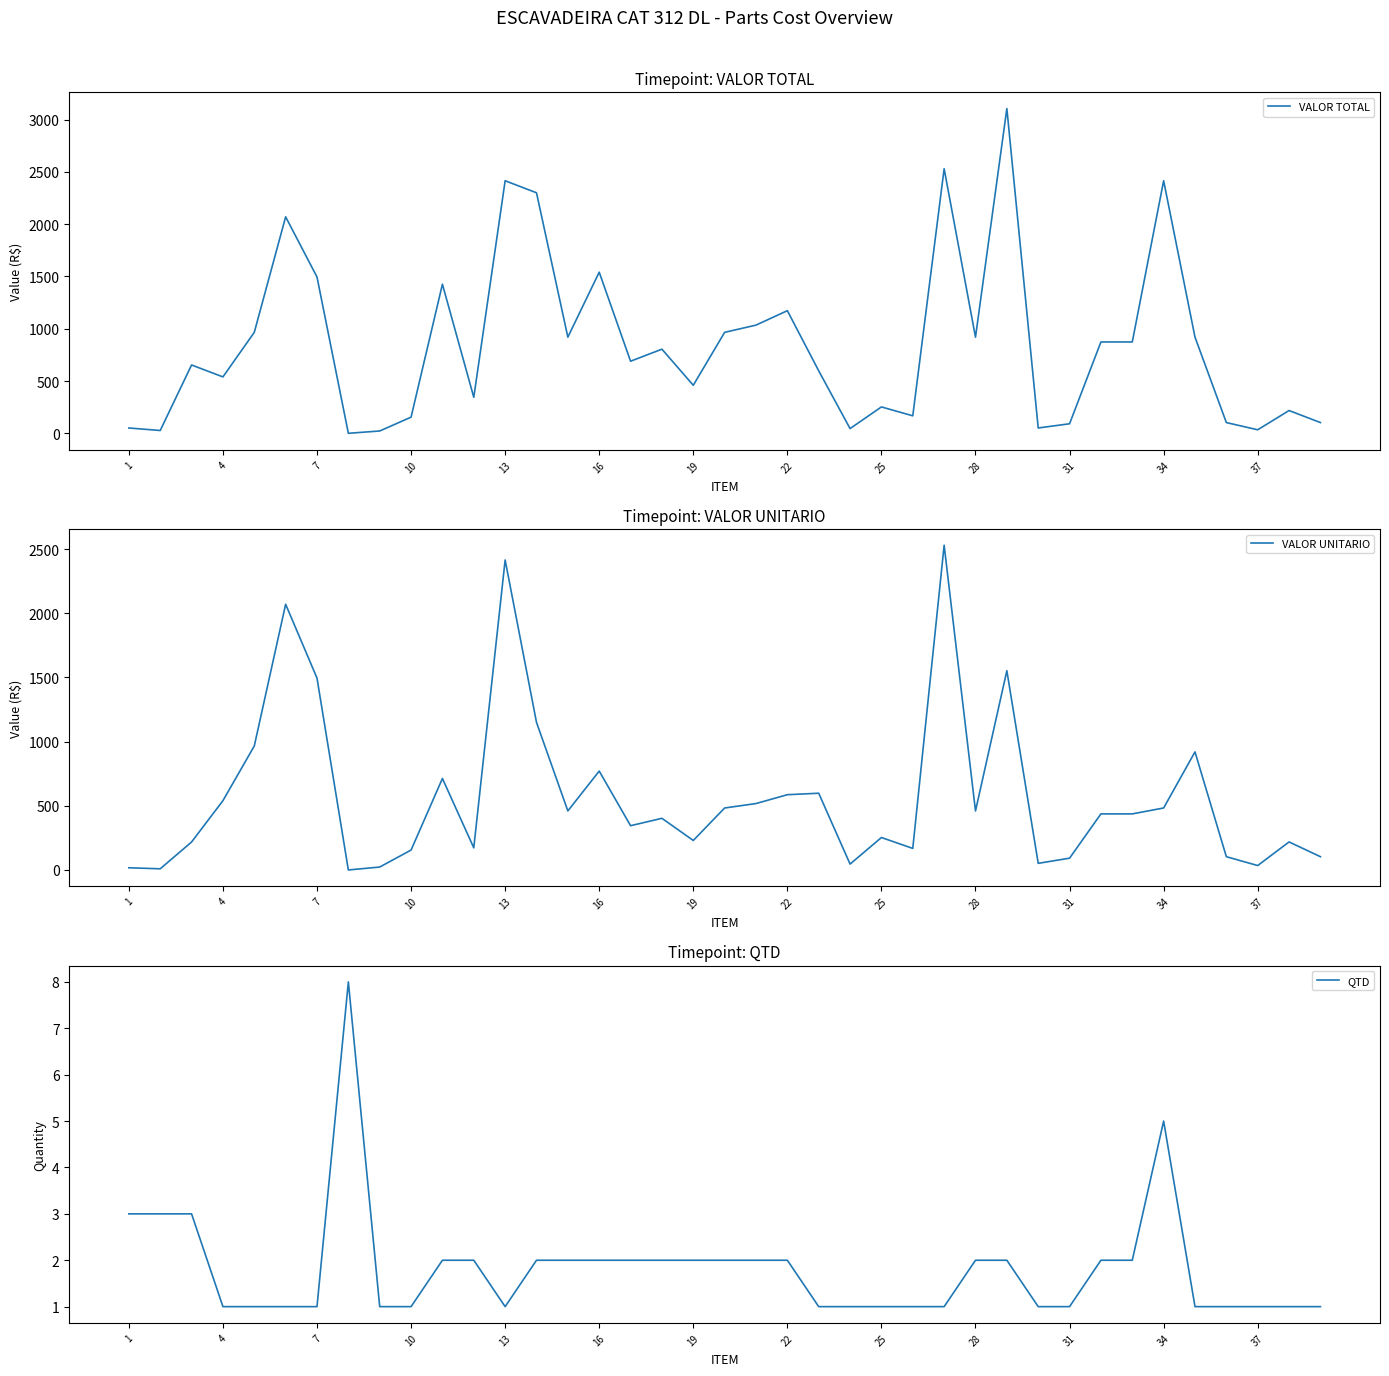

How many intersections are there between QTD and VALOR TOTAL?

2